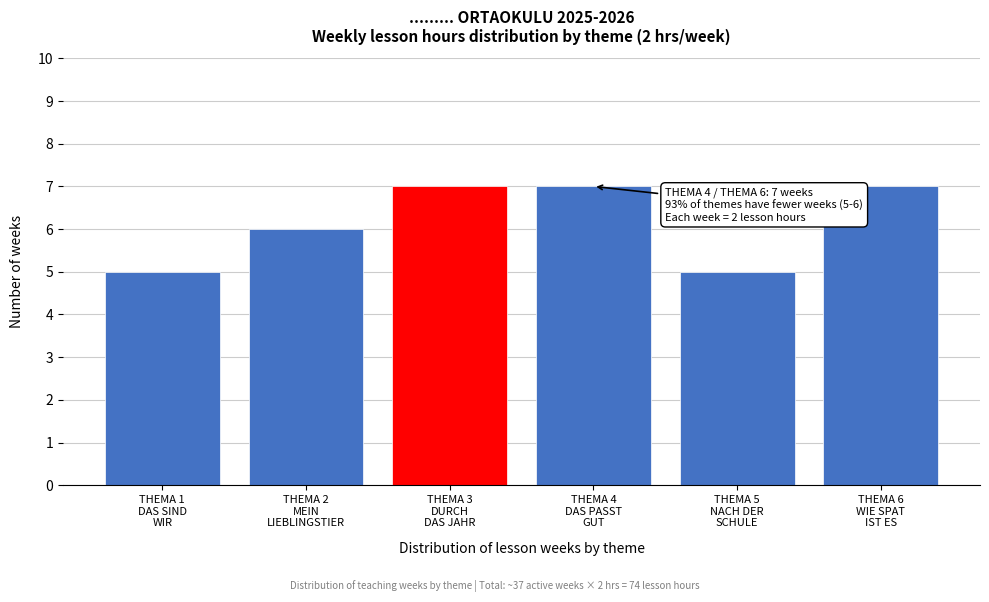

Reading right to left, extract all data points from this chart.

7	5	7	7	6	5